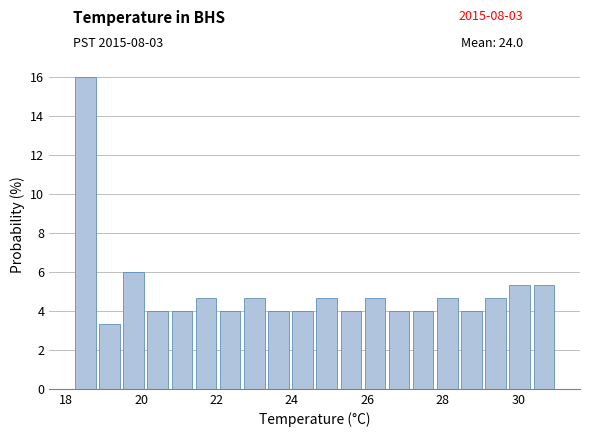

Around what value on the x-axis is the tallest bar? Give the approximate position of its centre, as read against the axis.

18.6